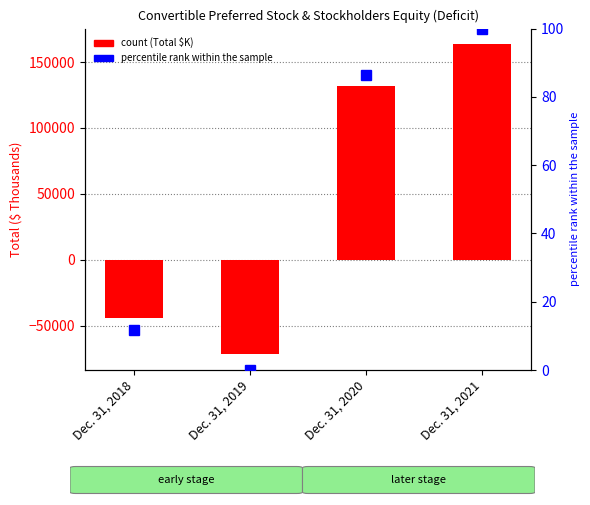

At which category is the sum across all series the highest?

Dec. 31, 2021